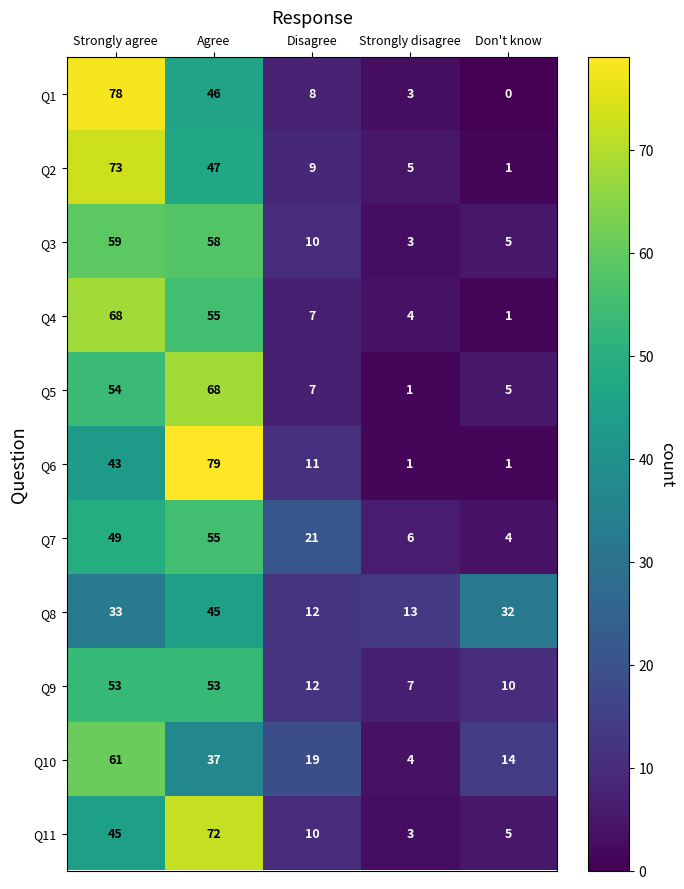

What is the difference between the Q9 values at Disagree and Strongly disagree?

5